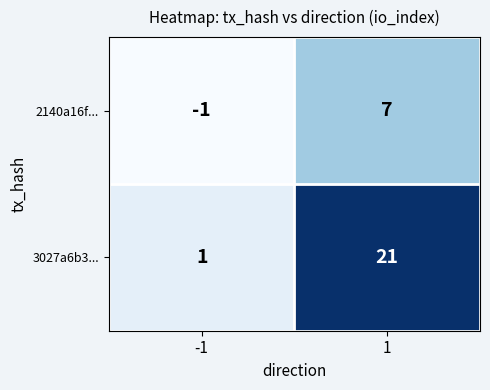

Which series has the widest spread of values?

3027a6b3...